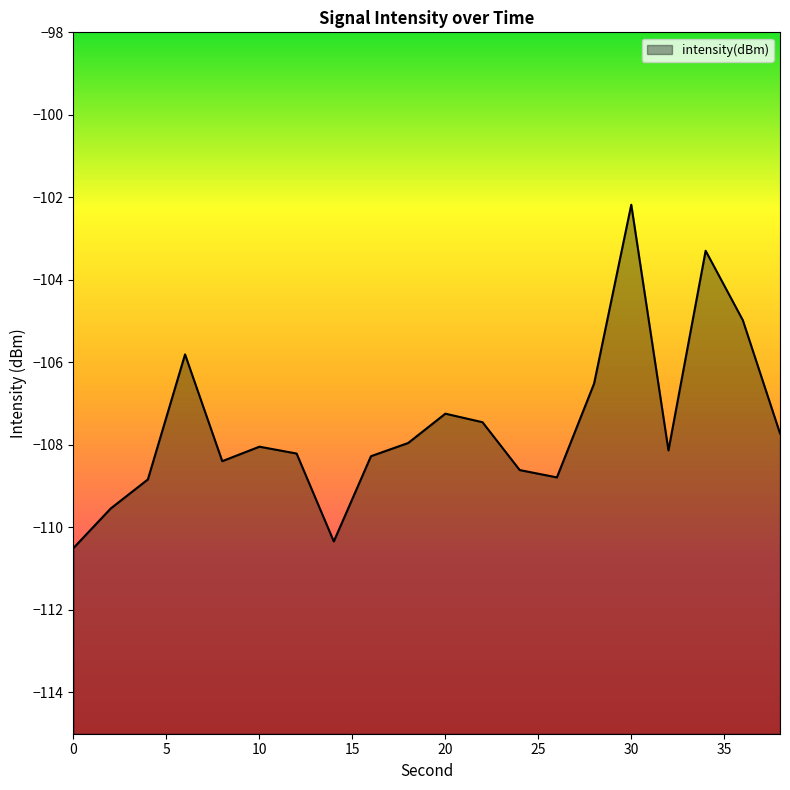

The value at 32 is -143.6. True or false?

False